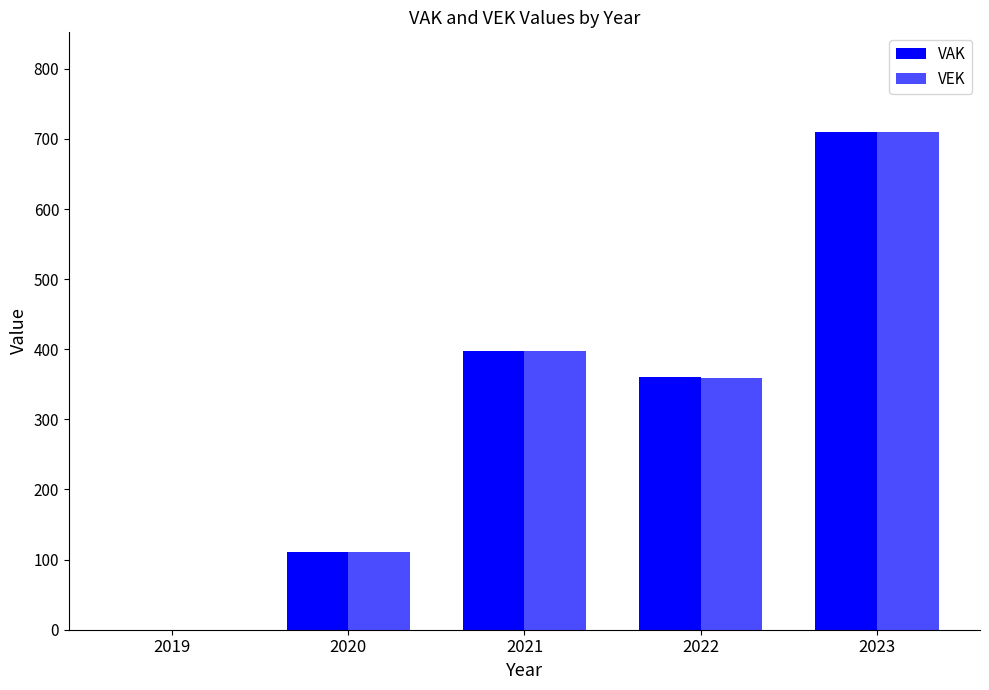

How many positive values does the VEK series have?

4